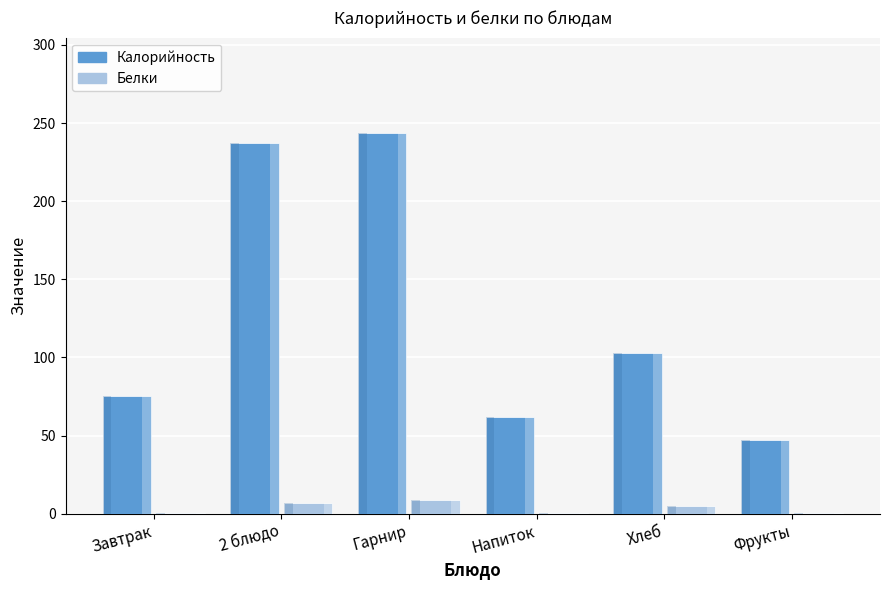

What is the spread (max minus min) of values at Завтрак?

74.3